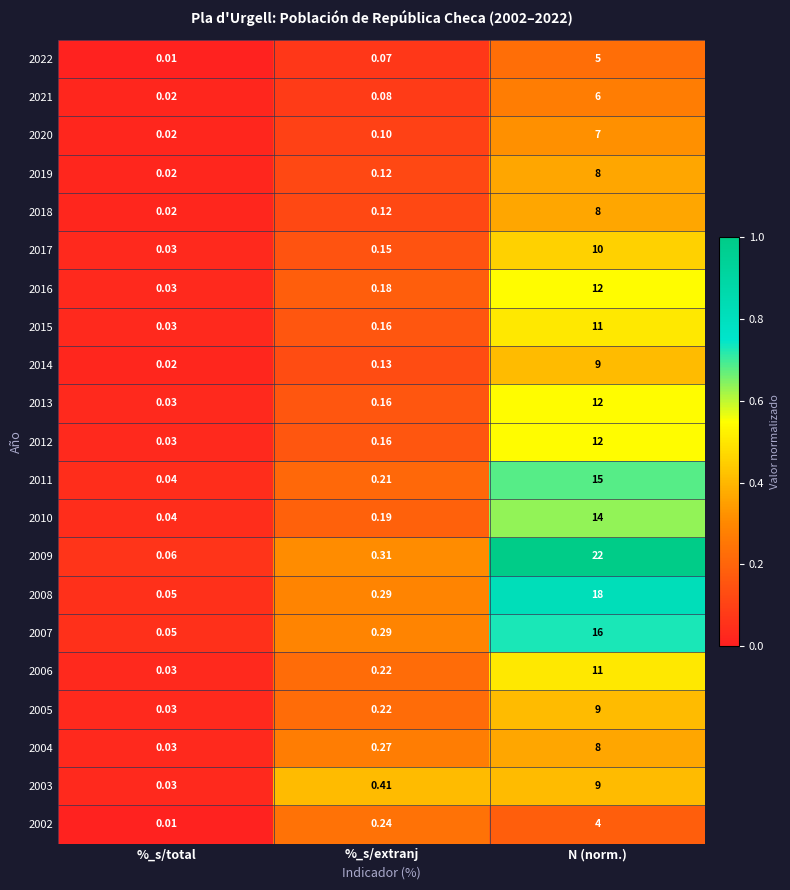

List the labels in order of 2019 value, smallest first.

%_s/total, %_s/extranj, N (norm.)